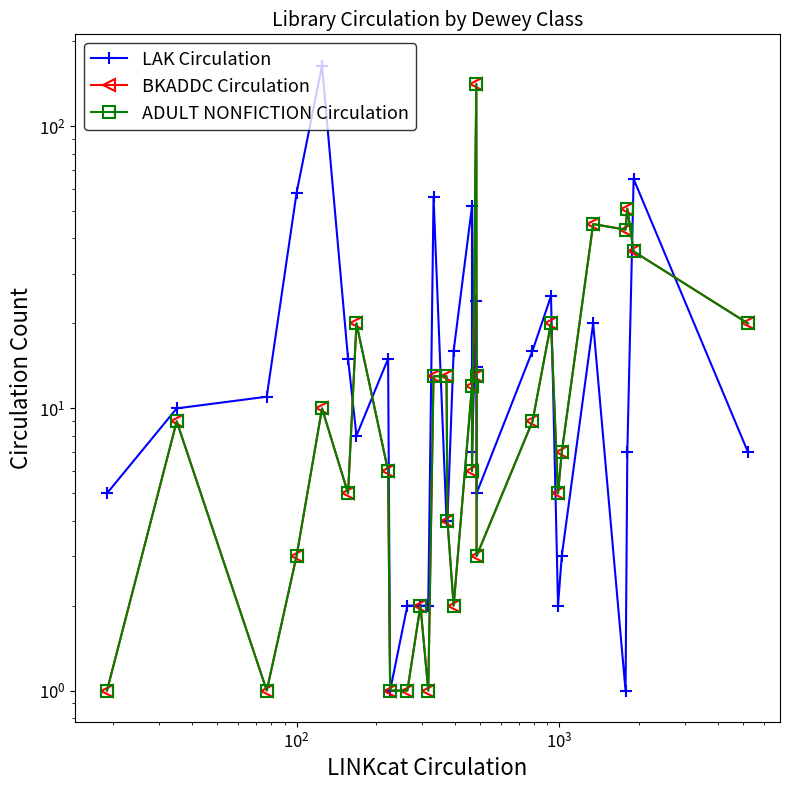

In LAK Circulation, how many points are higher than both neighbors (excluding endpoints)?

8